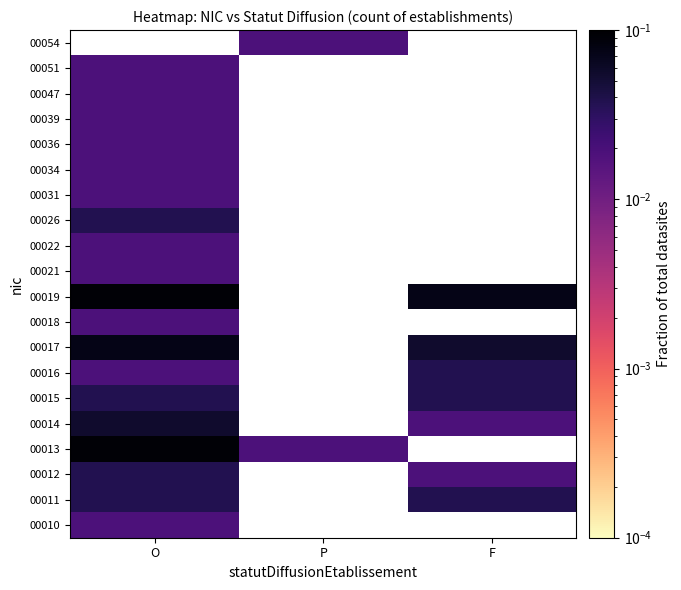

Between F and O, which is larger?

O